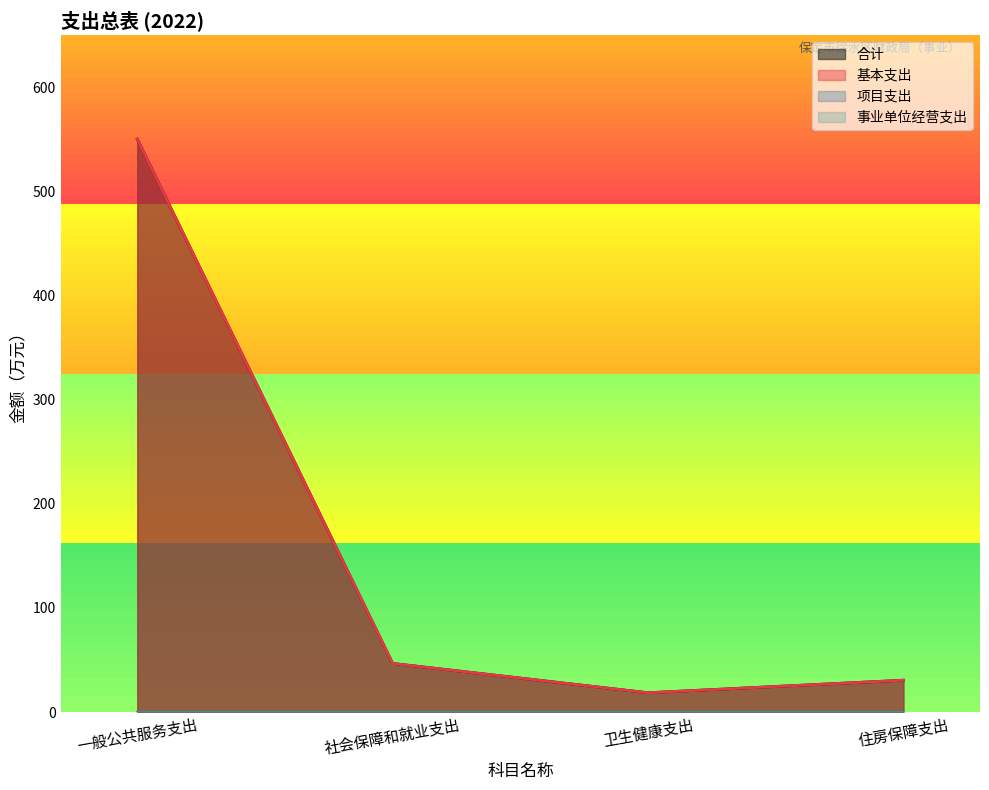

Does the chart display data point markers on the line(s)?

No